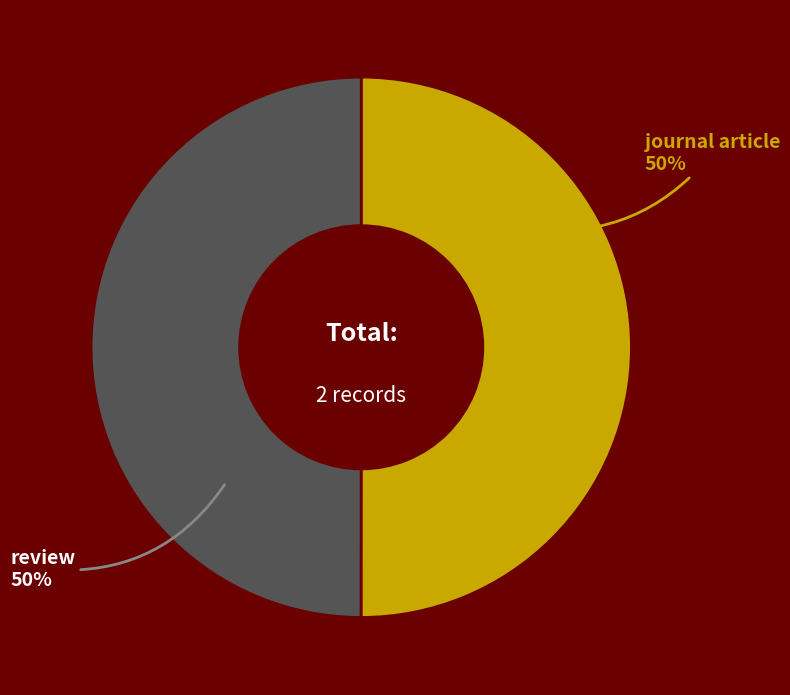

To the nearest percent, what is the average slice percentage?

50%